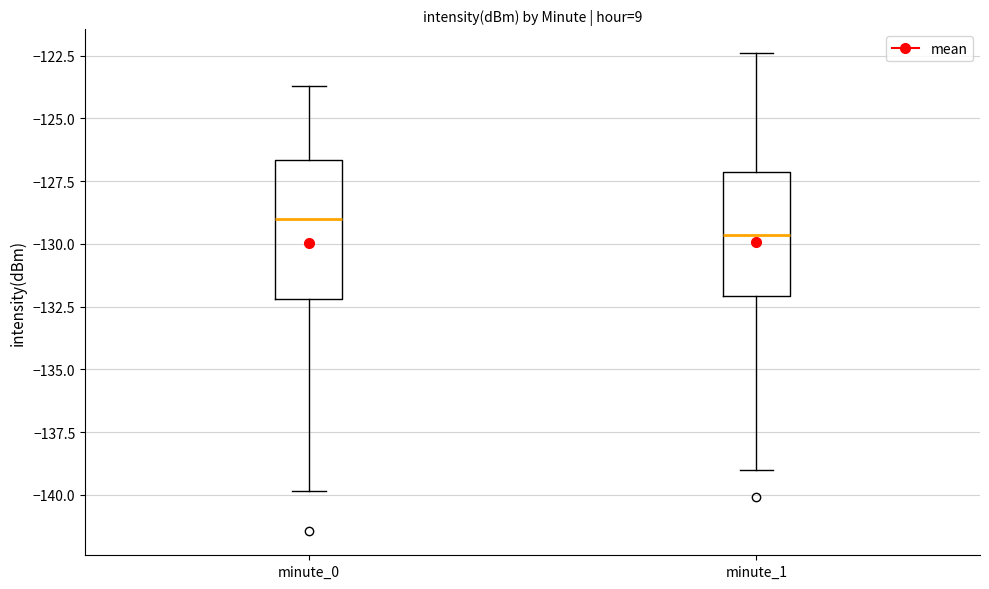

Which box's median line is the highest?

minute_0